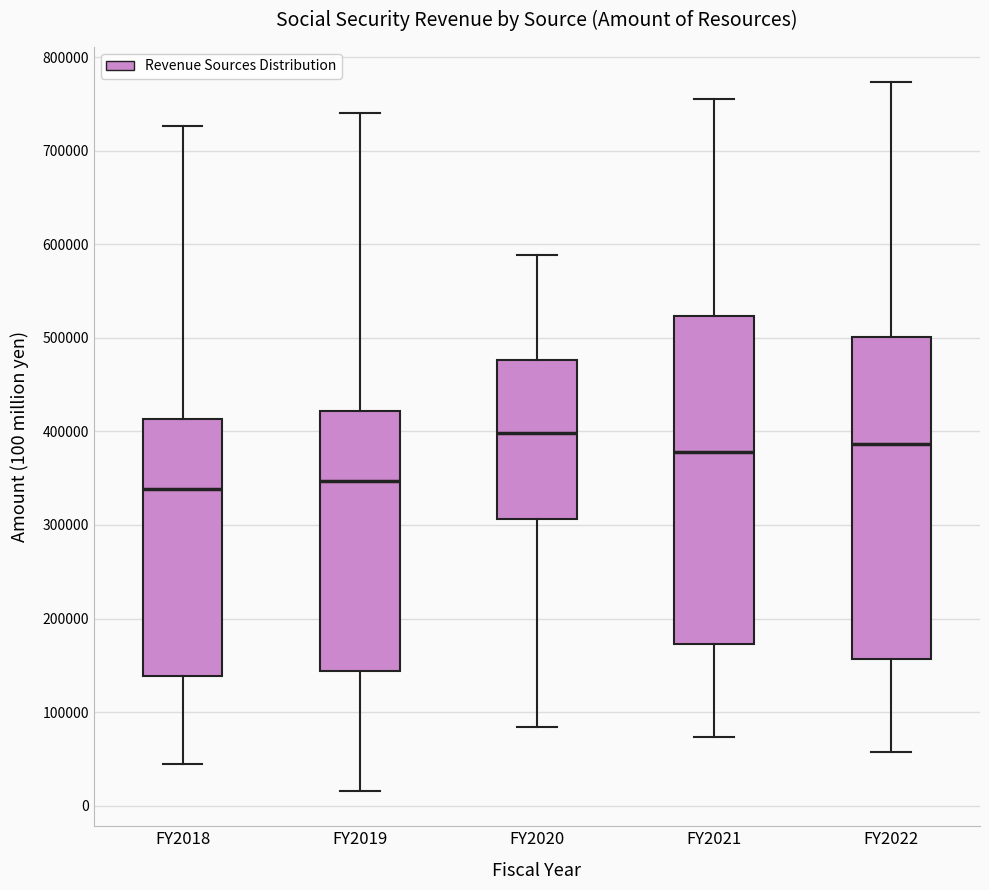

Reading left to right, transcribe this box plot: for each box, give where its median line is, the range the box spans, and where its two whiskers end, as read against the y-axis. The values are not printed on the chart, so give them approximately, as read against the axis.

FY2018: median 340000, box 140000 to 410000, whiskers 40000 to 730000
FY2019: median 350000, box 140000 to 420000, whiskers 20000 to 740000
FY2020: median 400000, box 310000 to 480000, whiskers 80000 to 590000
FY2021: median 380000, box 170000 to 520000, whiskers 70000 to 760000
FY2022: median 390000, box 160000 to 500000, whiskers 60000 to 770000